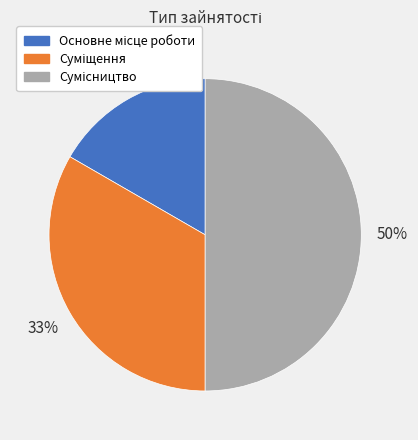

How many segments does this pie chart have?

3